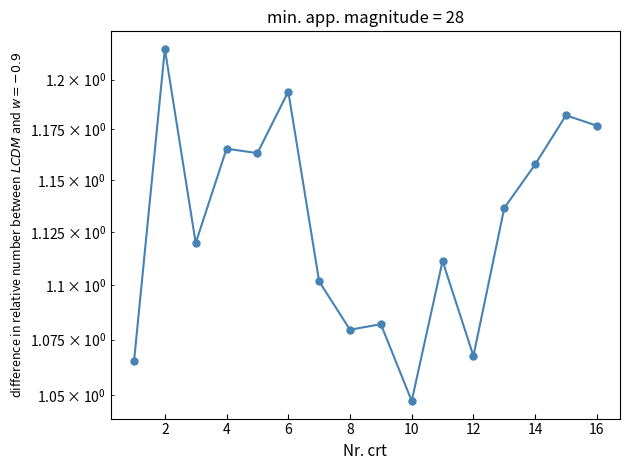

True or false: the data shows 0.2 at 8.

False